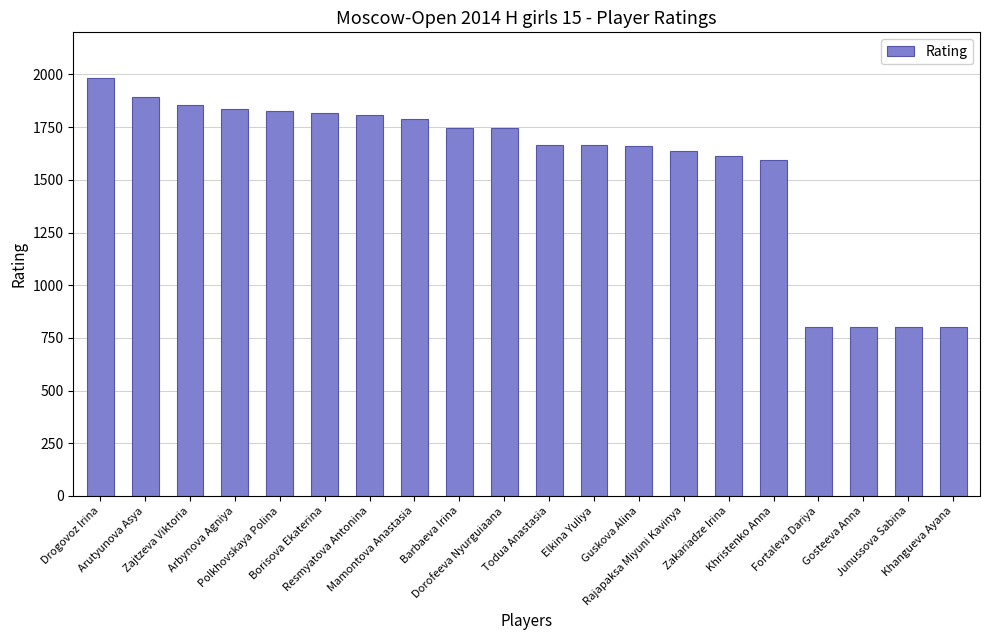

What is the value of the 8th bar from the left?

1790